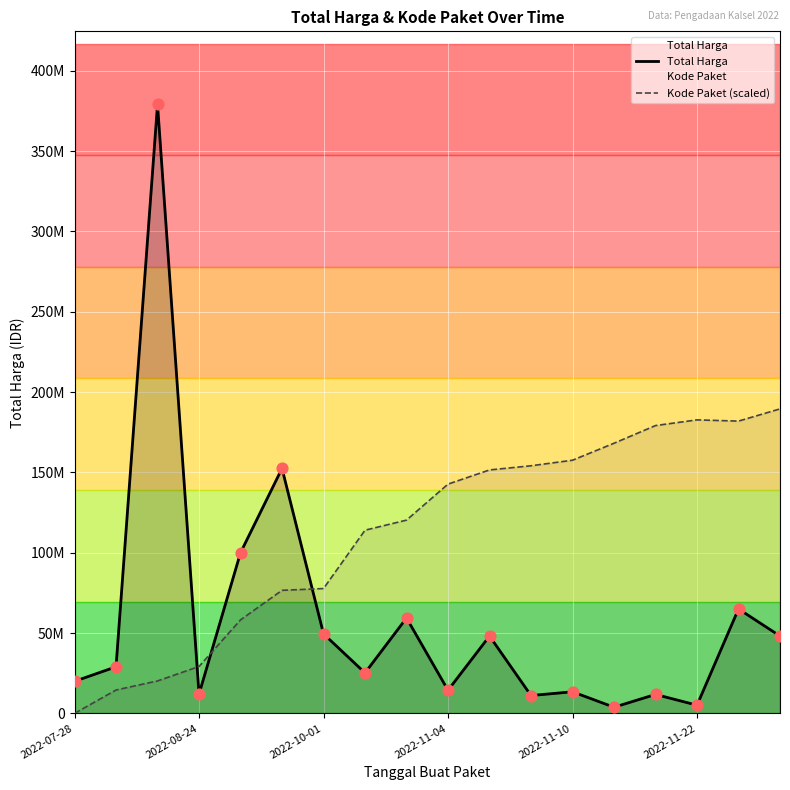

Is the value of Total Harga at 2022-11-22 greater than the value of Kode Paket (scaled) at 2022-08-24?

No